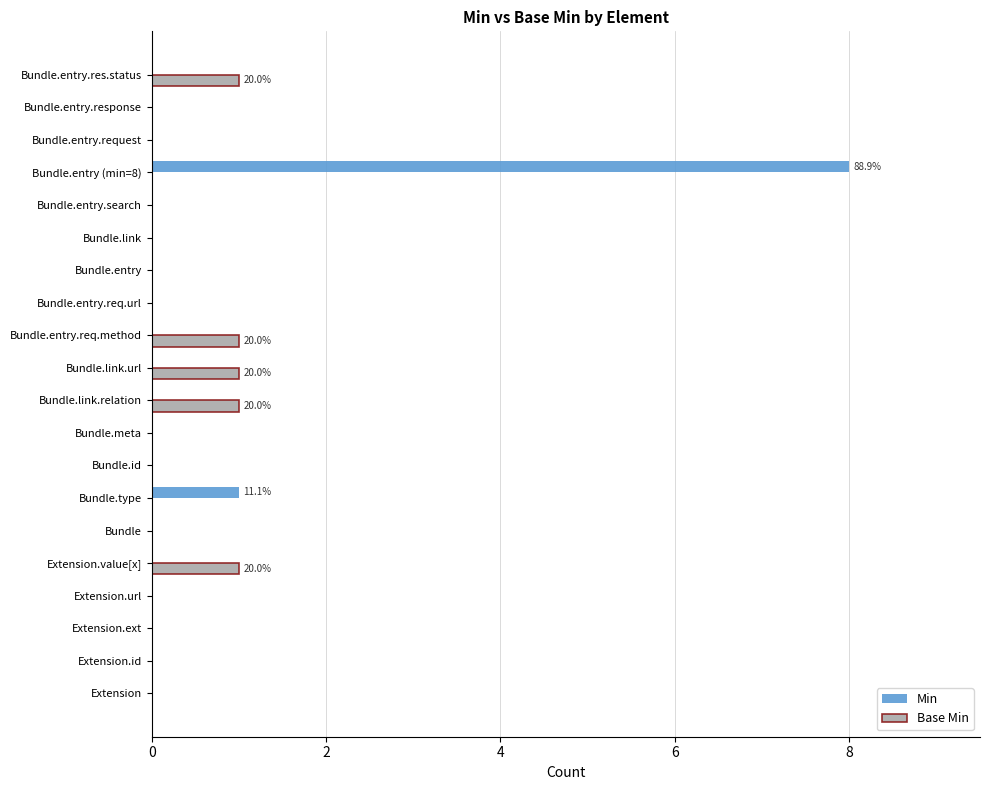

What is the highest value of the Min series?

8